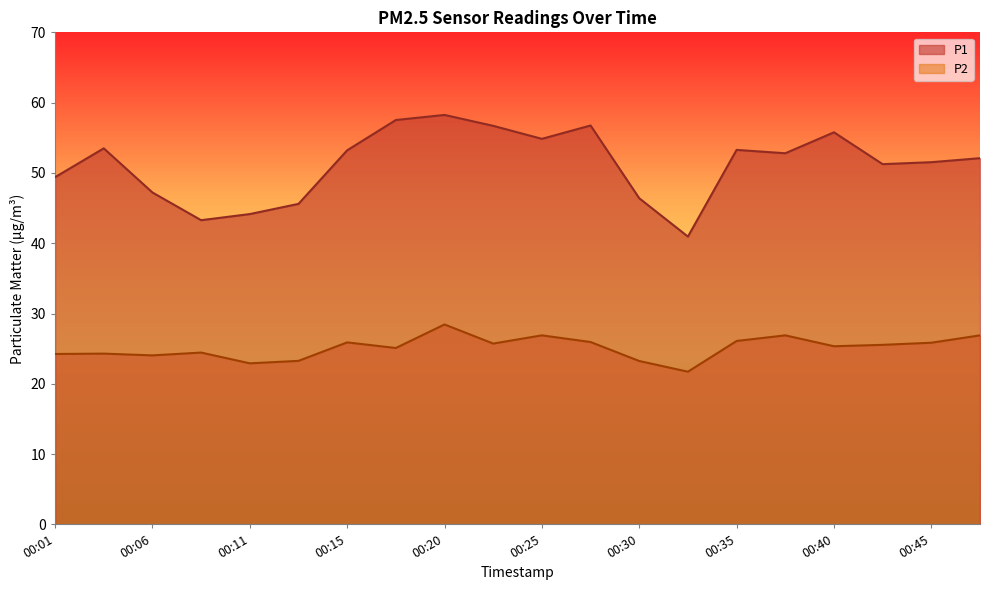

What are all the series names shown in the legend?

P1, P2